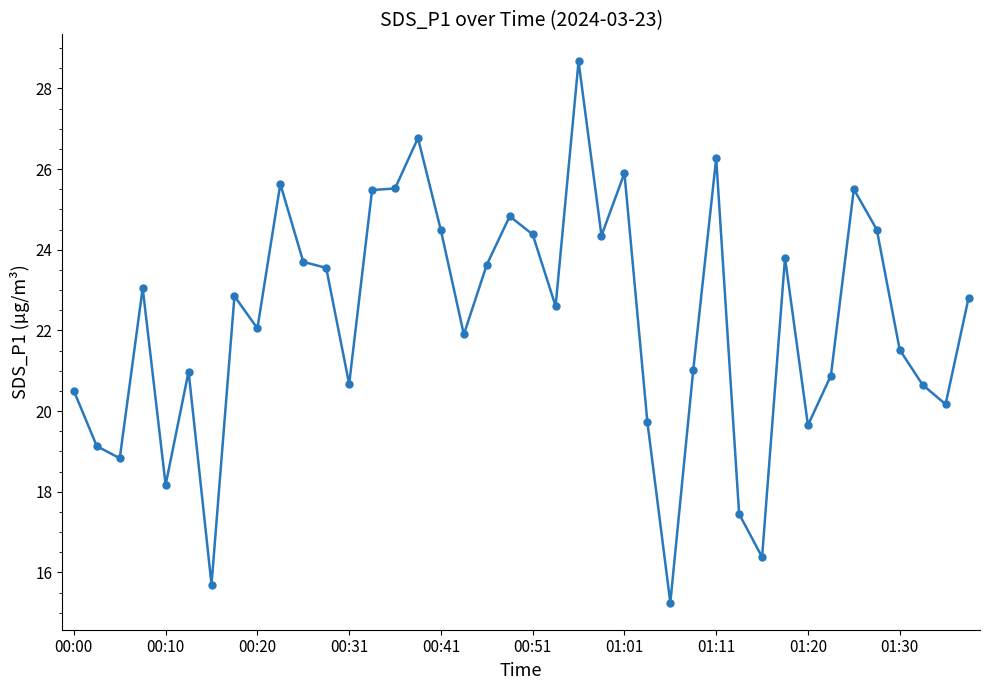

What is the maximum value shown in the chart?

28.7